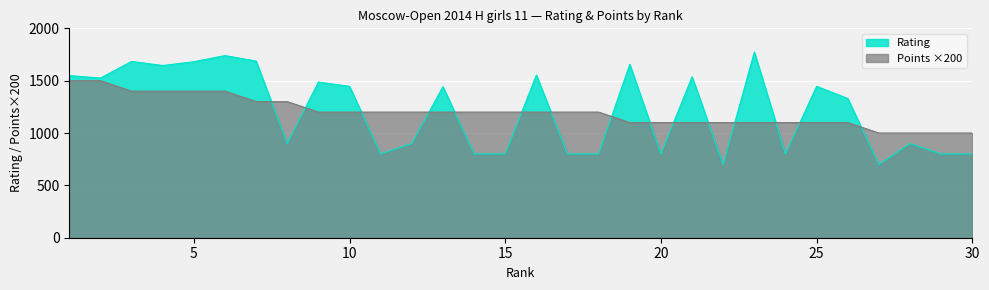

Is it true that Points equals 1891 at 21?

False